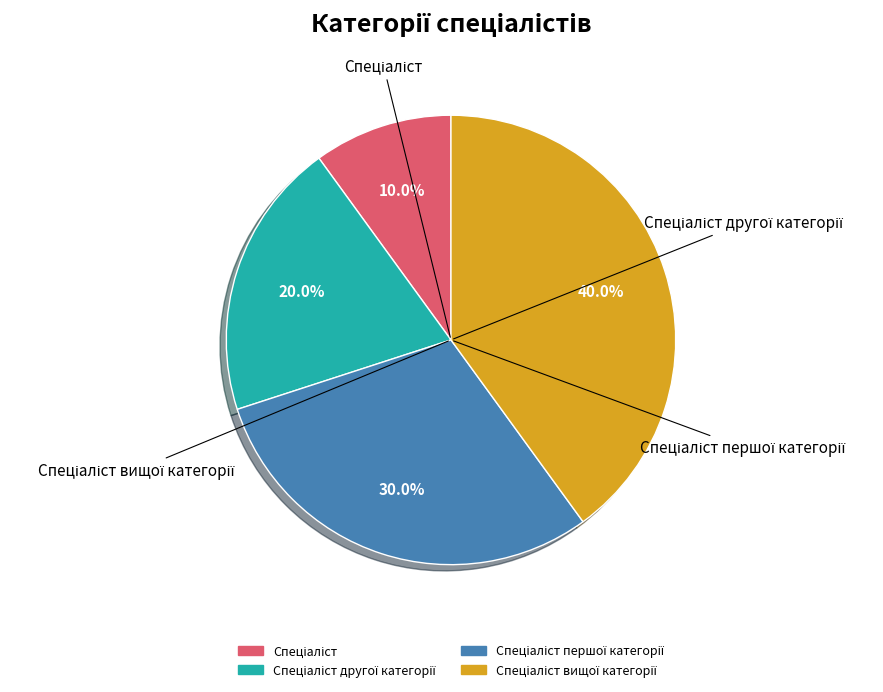

Is there a majority slice in this chart?

No